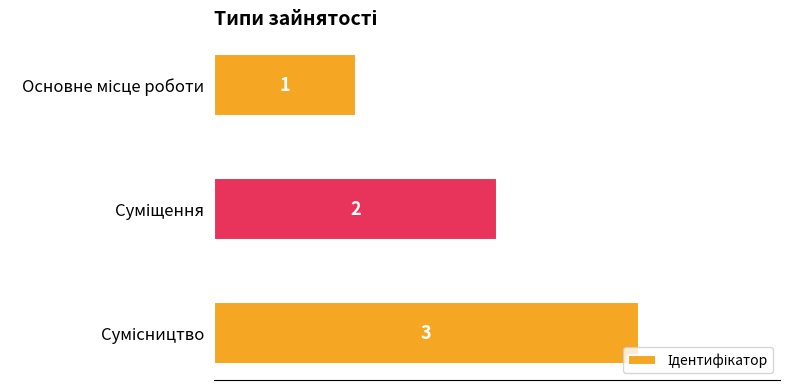

What is the sum of all values?

6